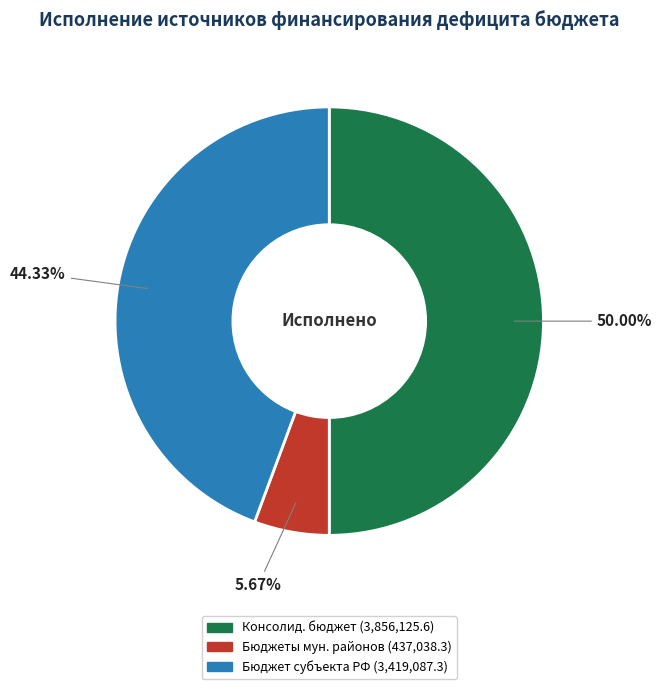

Count the number of slices in the pie.

3